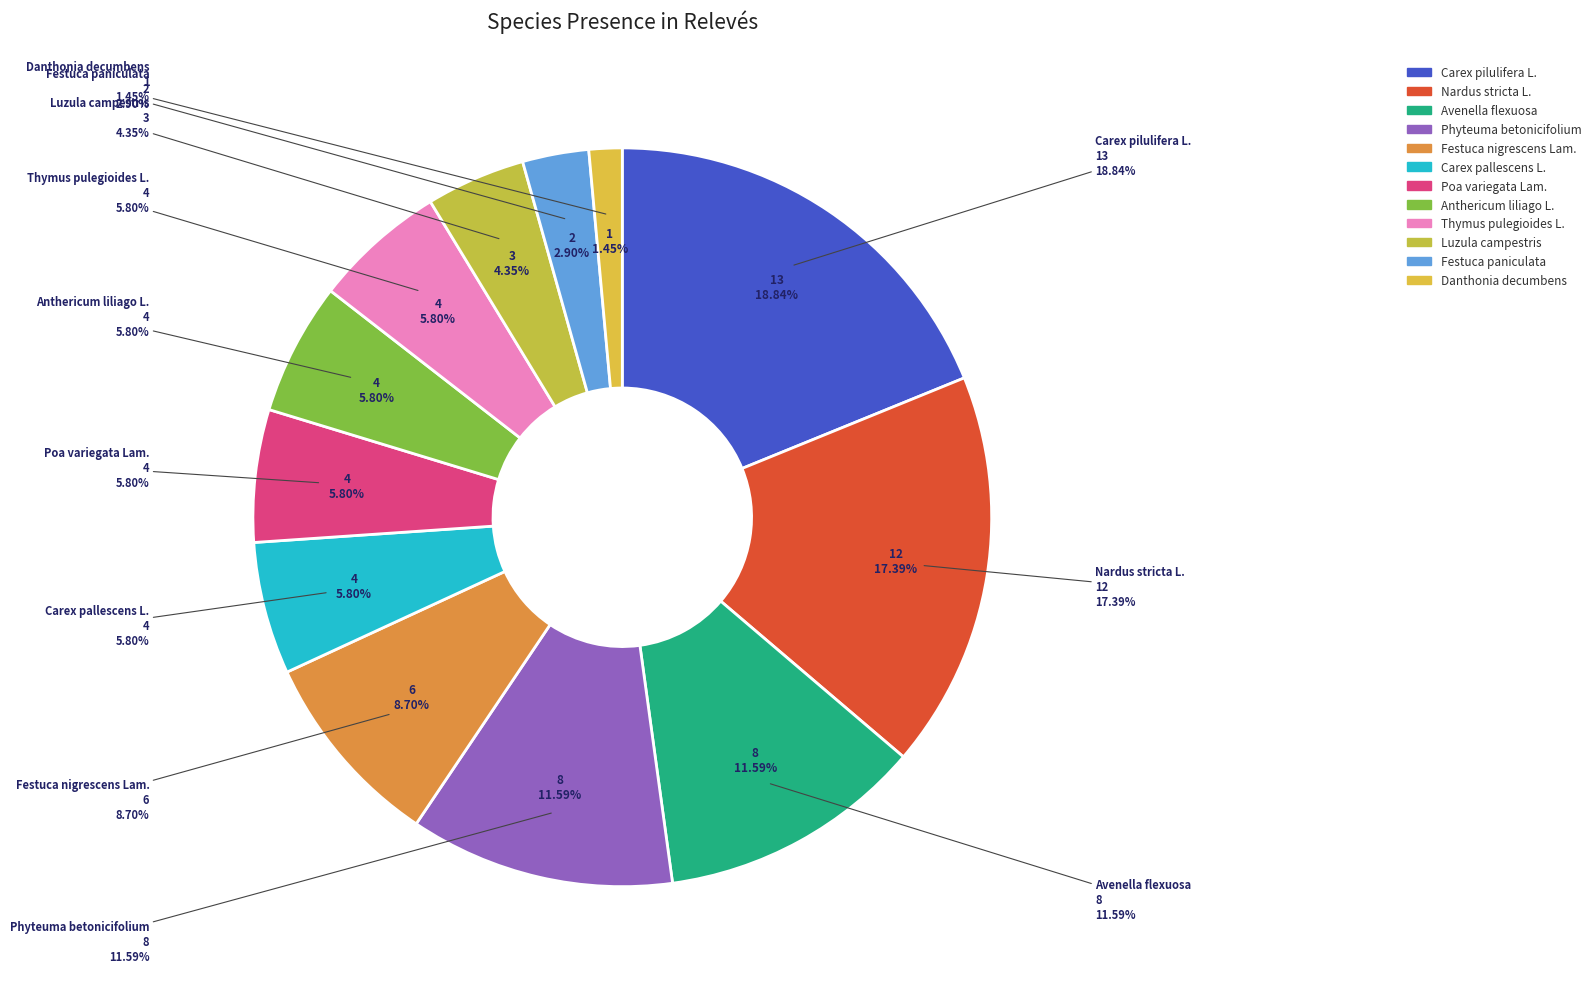

What is the smallest slice in the pie chart?

Danthonia decumbens